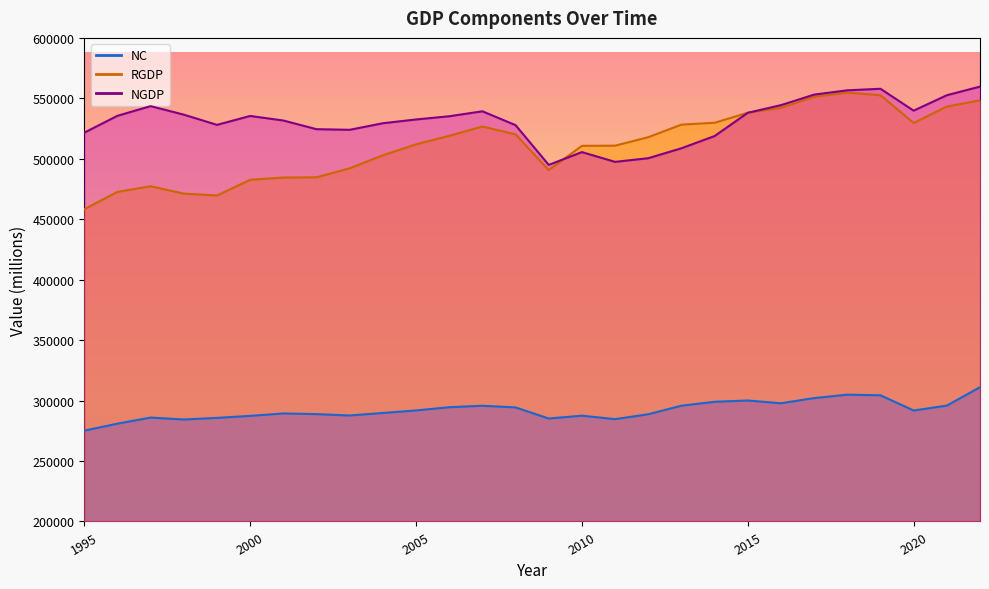

List the labels in order of NC value, largest first.

2022, 2018, 2019, 2017, 2015, 2014, 2016, 2021, 2013, 2007, 2006, 2008, 2005, 2020, 2004, 2001, 2002, 2012, 2003, 2010, 2000, 1997, 1999, 2009, 2011, 1998, 1996, 1995